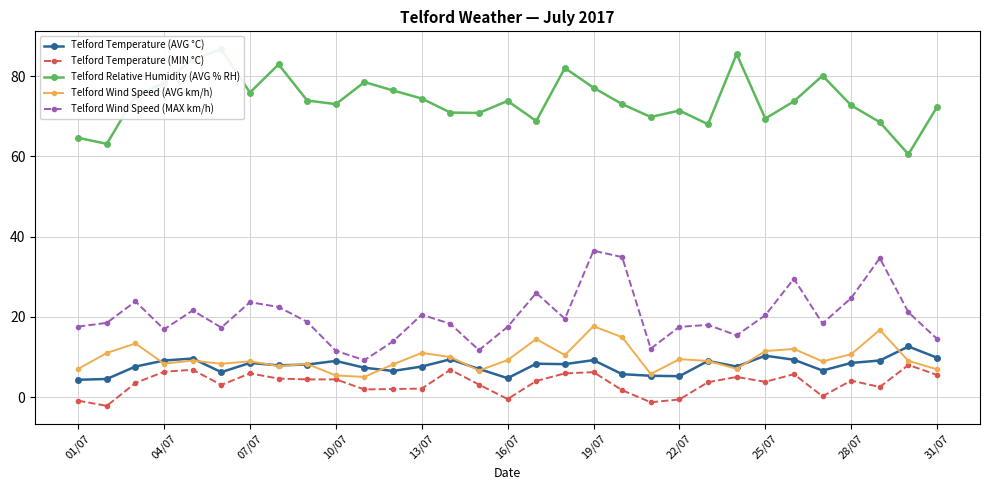

Which series has the largest total across all categories?

Telford Relative Humidity (AVG % RH)